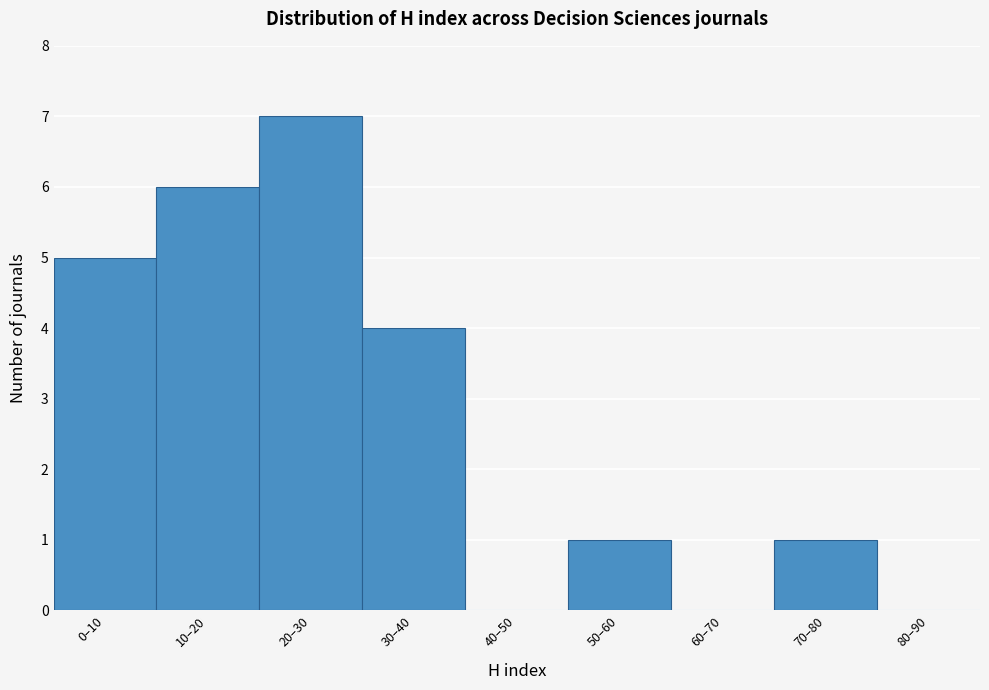

Reading right to left, what are all the values shown in this chart?

80–90=0	70–80=1	60–70=0	50–60=1	40–50=0	30–40=4	20–30=7	10–20=6	0–10=5